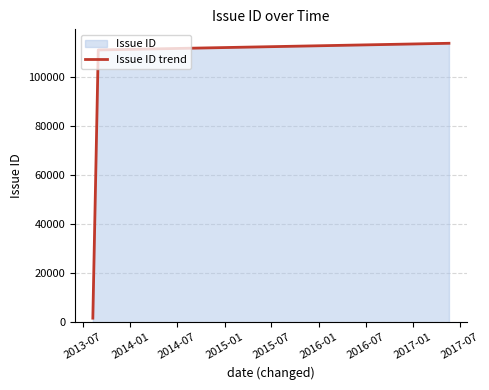

What is the difference between the maximum and minimum values?

111821